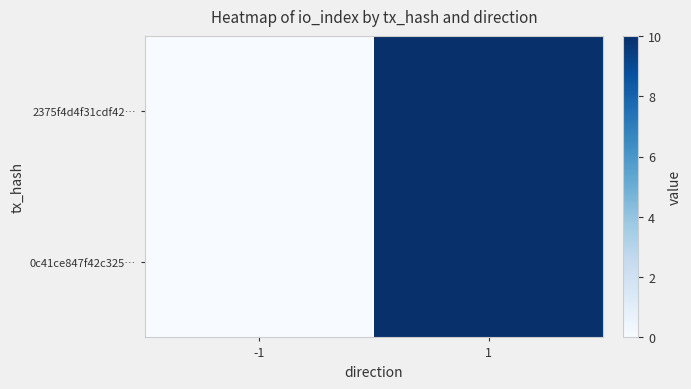

Reading right to left, list all the values displayed in this chart.

2375f4d4f31cdf42…: 1=10	-1=0
0c41ce847f42c325…: 1=10	-1=0